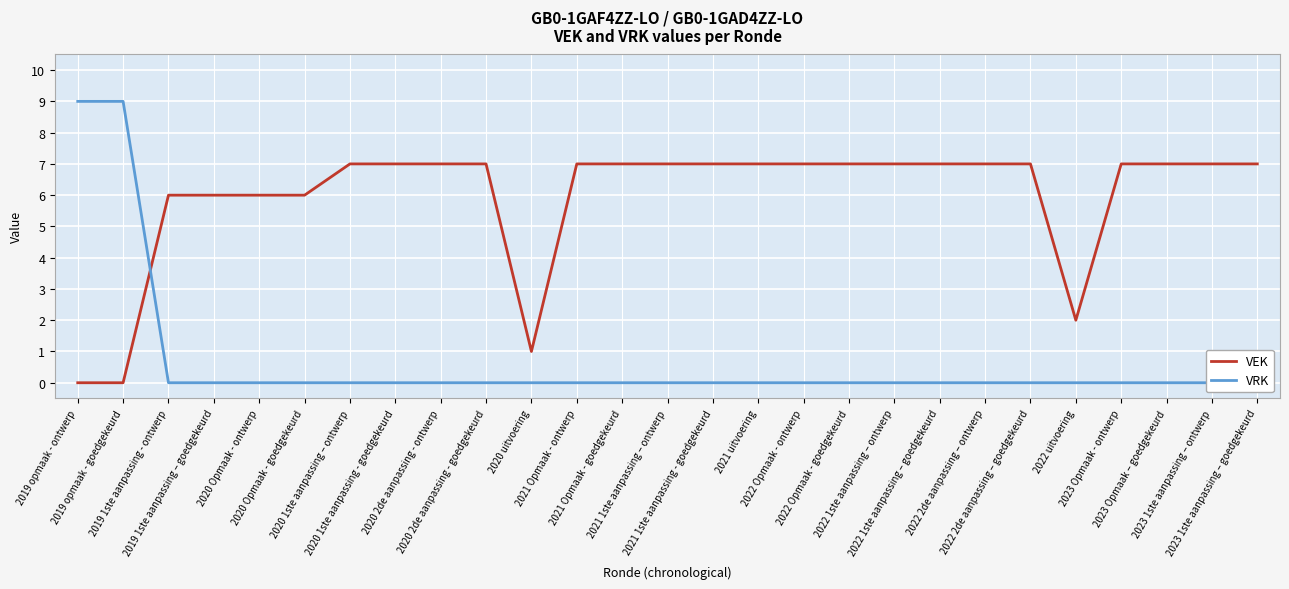

What is the average value of the VRK series?

1